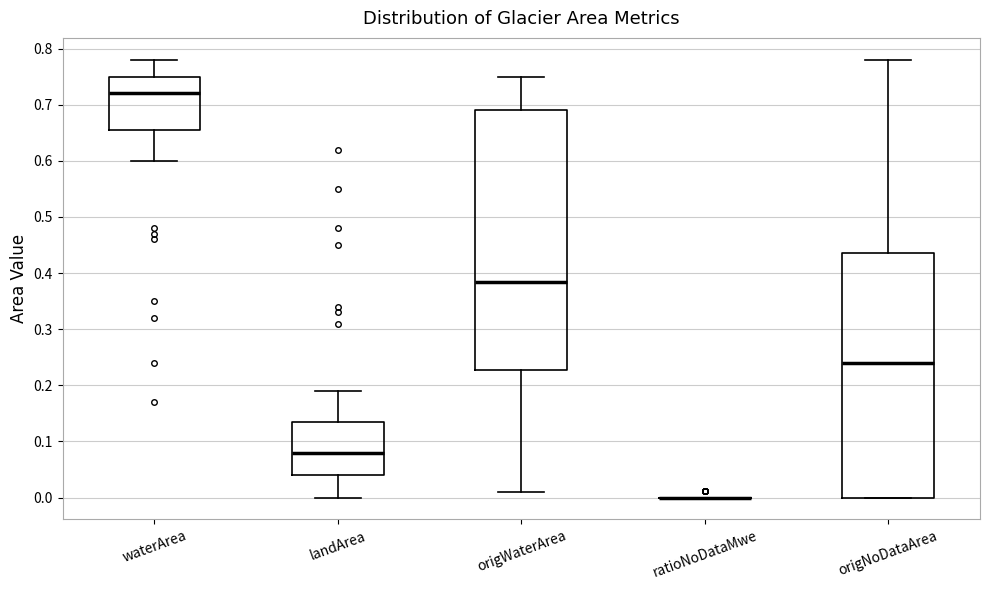

Which box is the tallest, from its lower edge to its upper edge?

origWaterArea